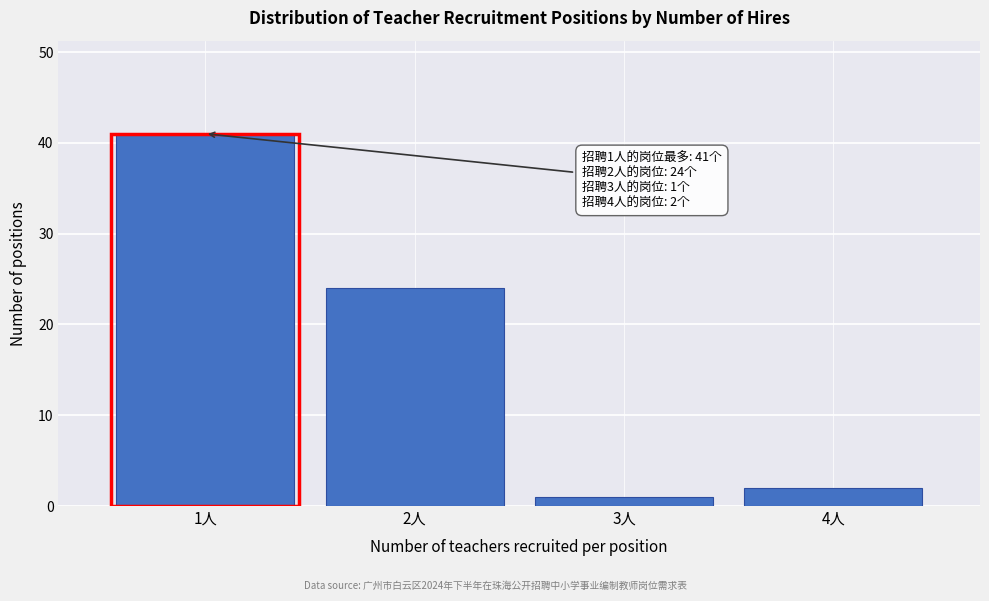

Over which range of the x-axis is the bar tallest?

0.5 to 1.5